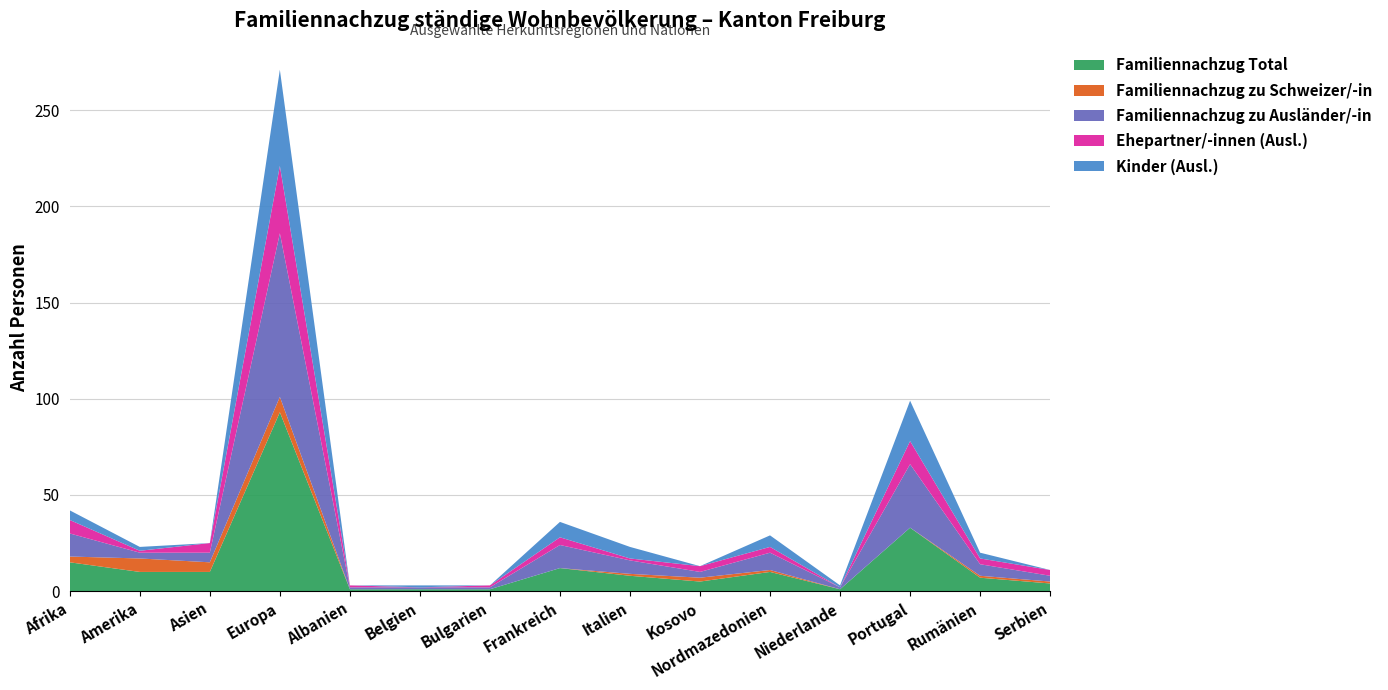

Reading left to right, transcribe all the data shown in this chart.

Familiennachzug Total: 15	10	10	93	1	1	1	12	8	5	10	1	33	7	4
Familiennachzug zu Schweizer/-in: 3	7	5	8	0	0	0	0	1	2	1	0	0	1	1
Familiennachzug zu Ausländer/-in: 12	3	5	85	1	1	1	12	7	3	9	1	33	6	3
Ehepartner/-innen (Ausl.): 7	1	5	35	1	0	1	4	1	3	3	0	12	3	3
Kinder (Ausl.): 5	2	0	50	0	1	0	8	6	0	6	1	21	3	0